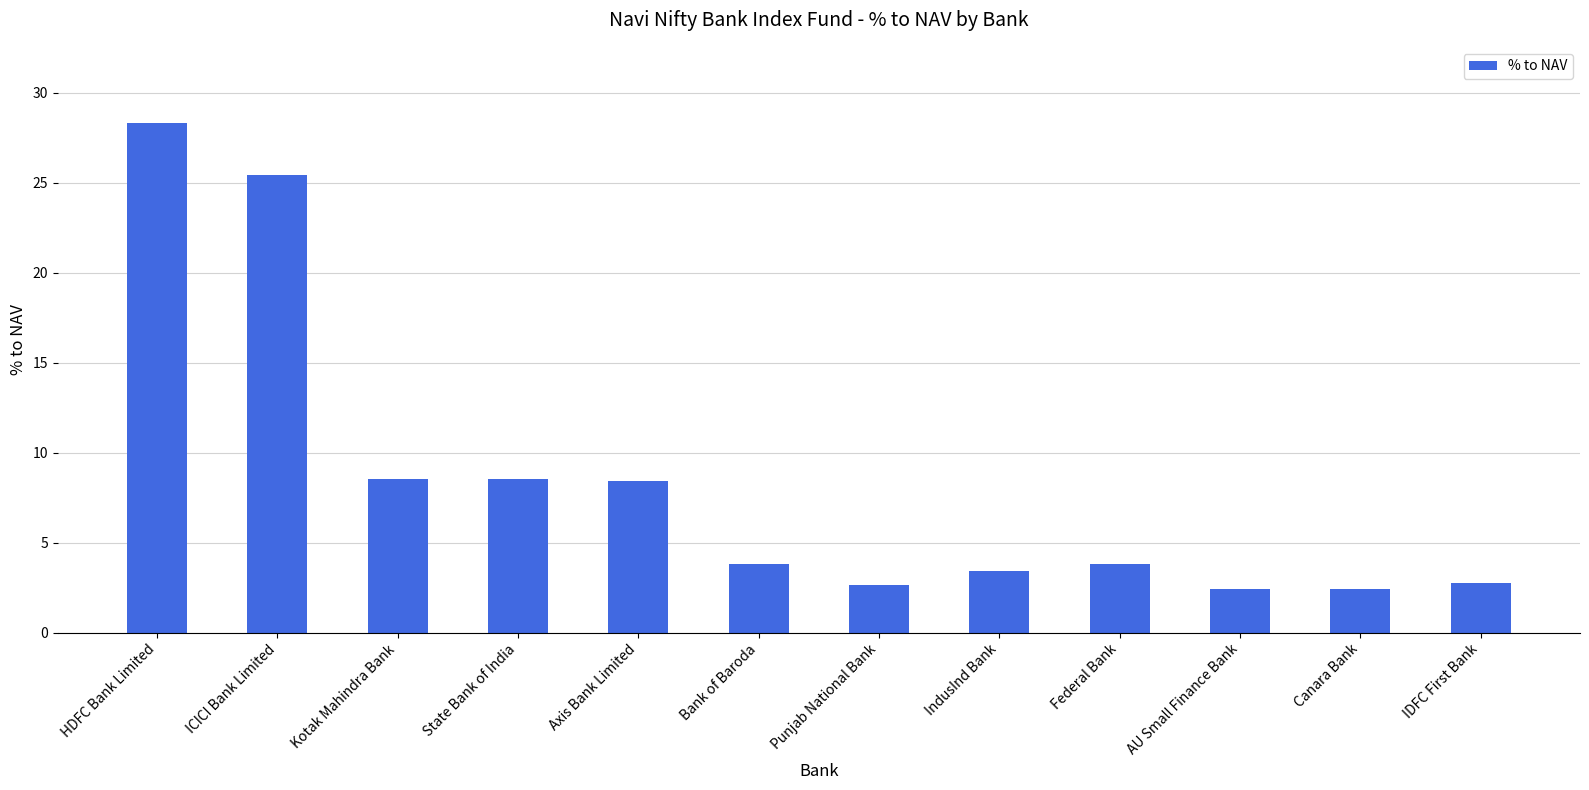

True or false: the data shows 4.3 at Canara Bank.

False